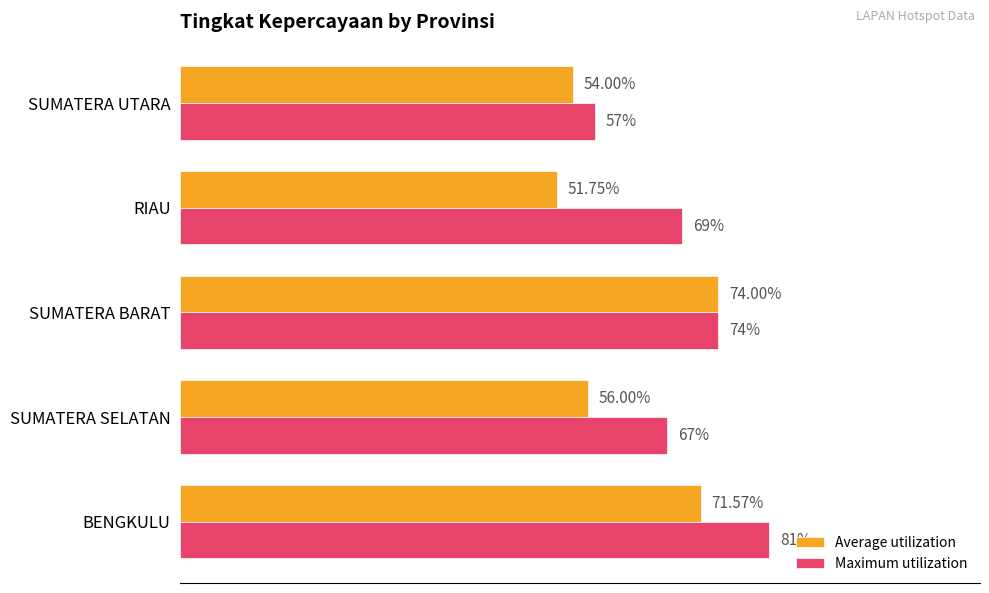

Which series changed the most between SUMATERA SELATAN and SUMATERA UTARA?

Maximum utilization